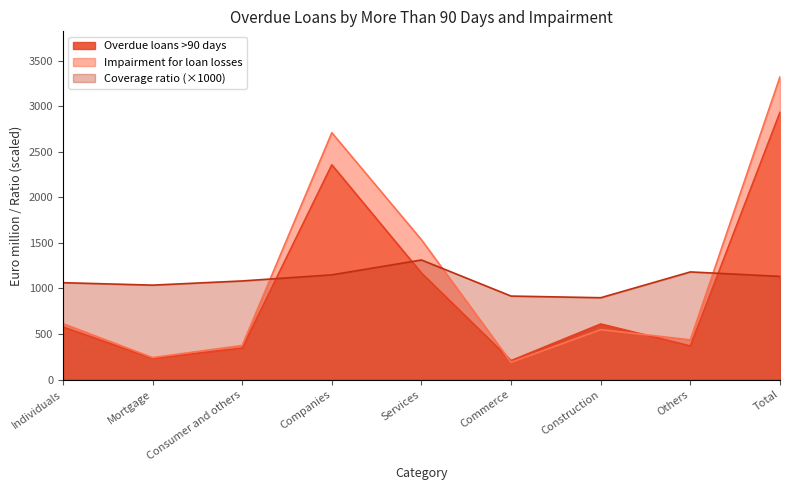

The Impairment for loan losses series shows 436 at Others. True or false?

True